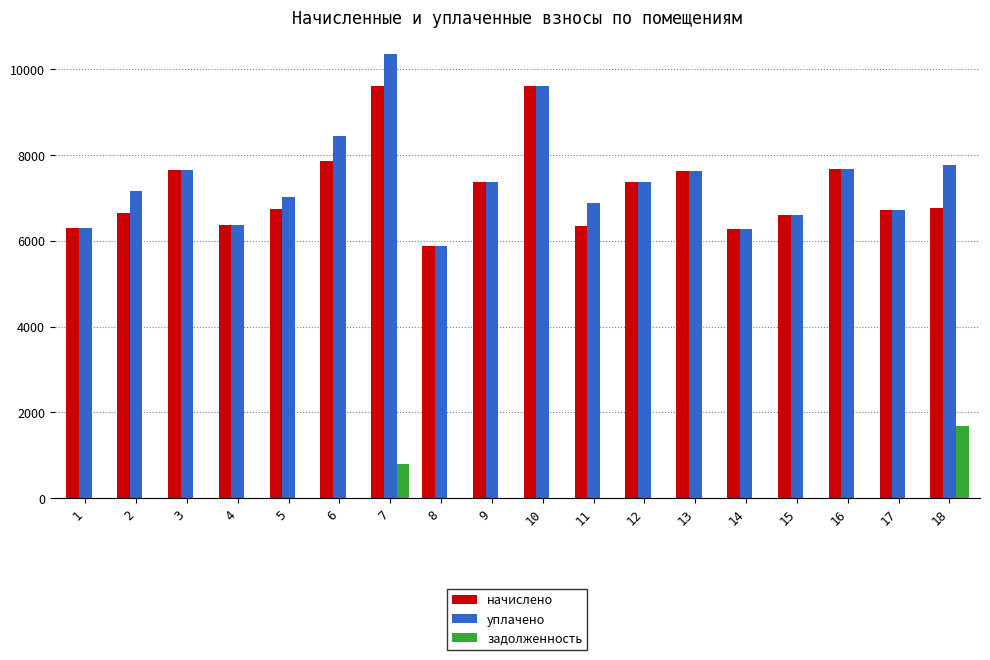

The value of уплачено at 8 is 5867.5. True or false?

True